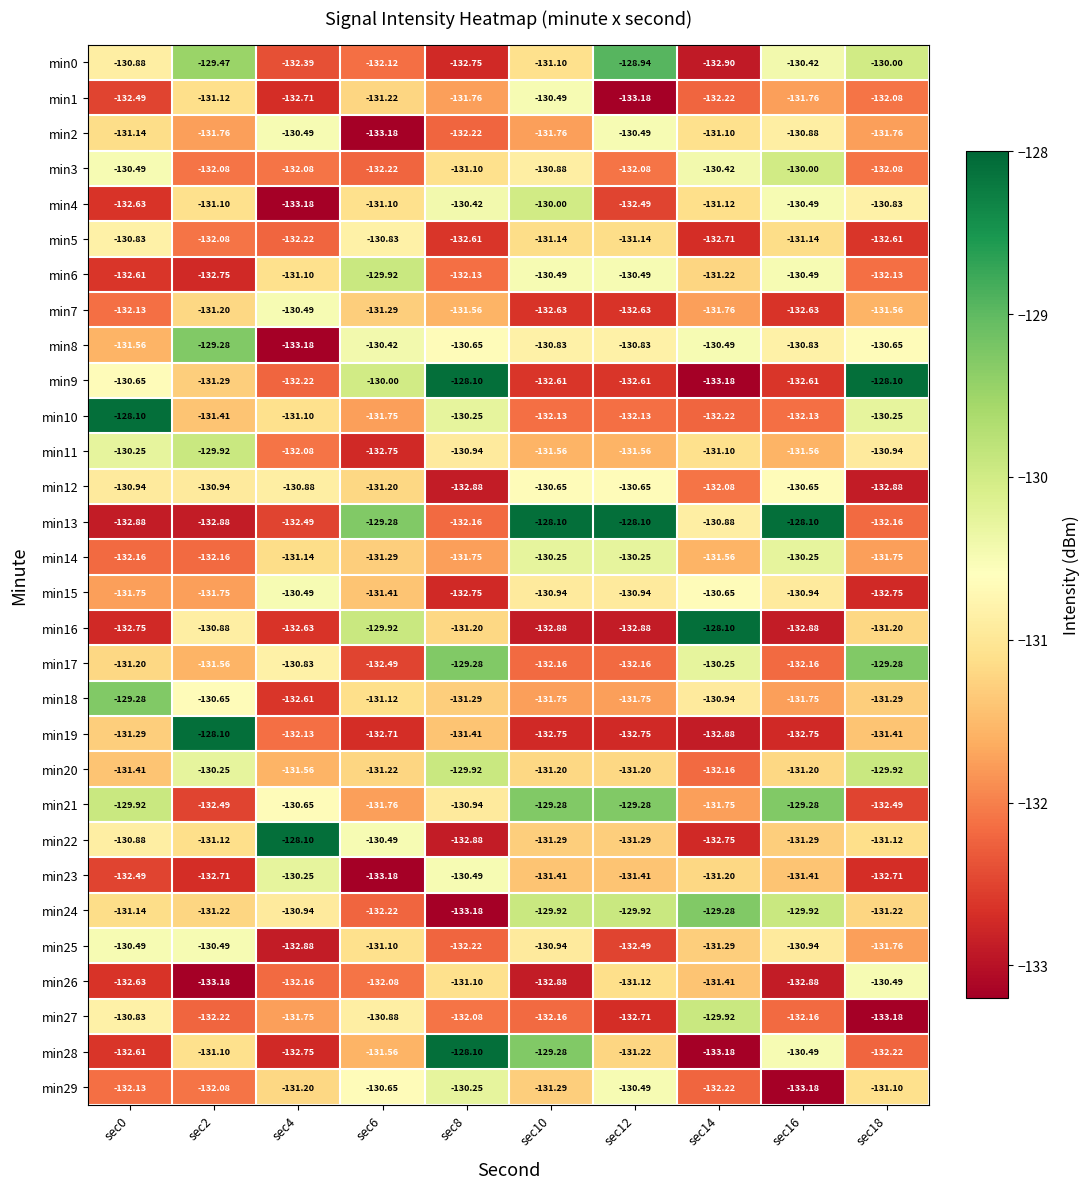

Is the value of min20 at sec2 greater than the value of min29 at sec16?

Yes